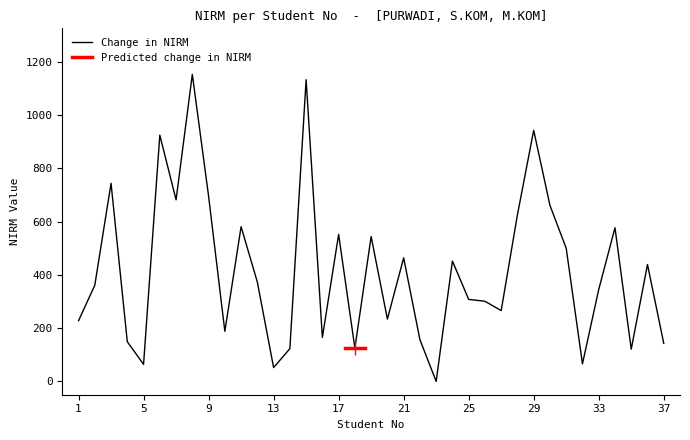

Where is the data nearest to the value 576?

34